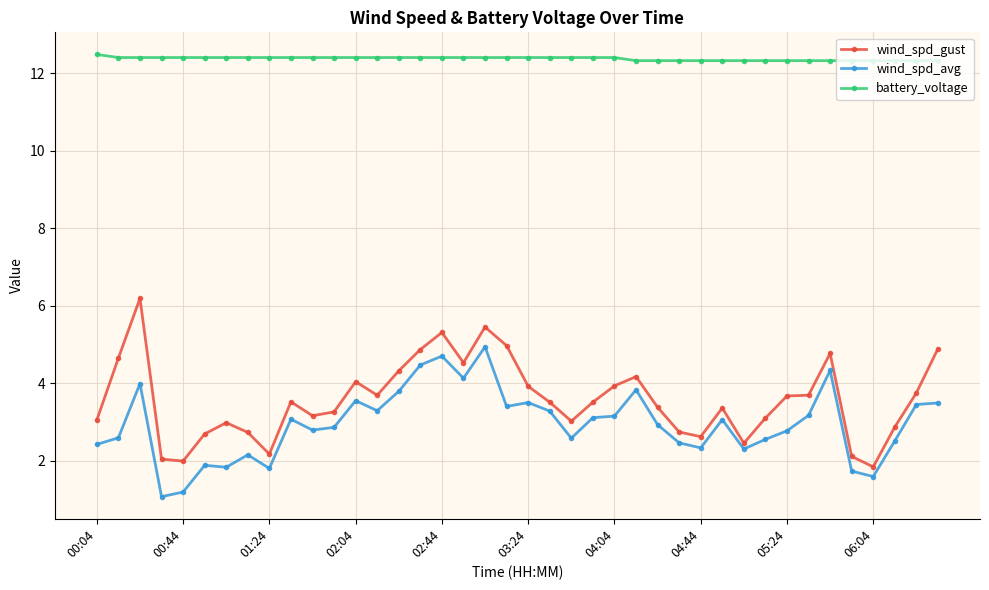

Count the battery_voltage values in the range 12 to 13.

40